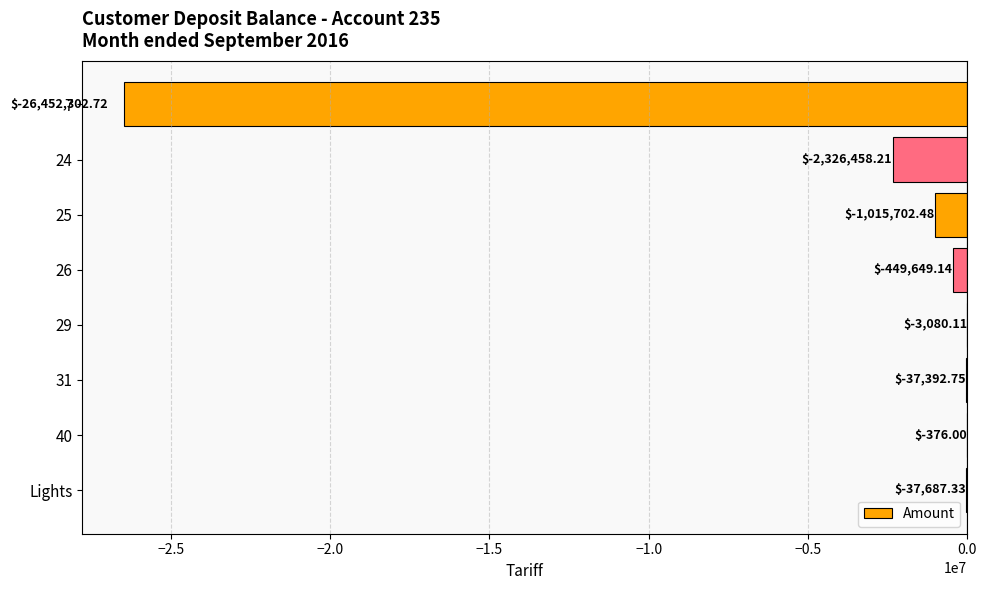

What is the maximum value shown in the chart?

-376.0